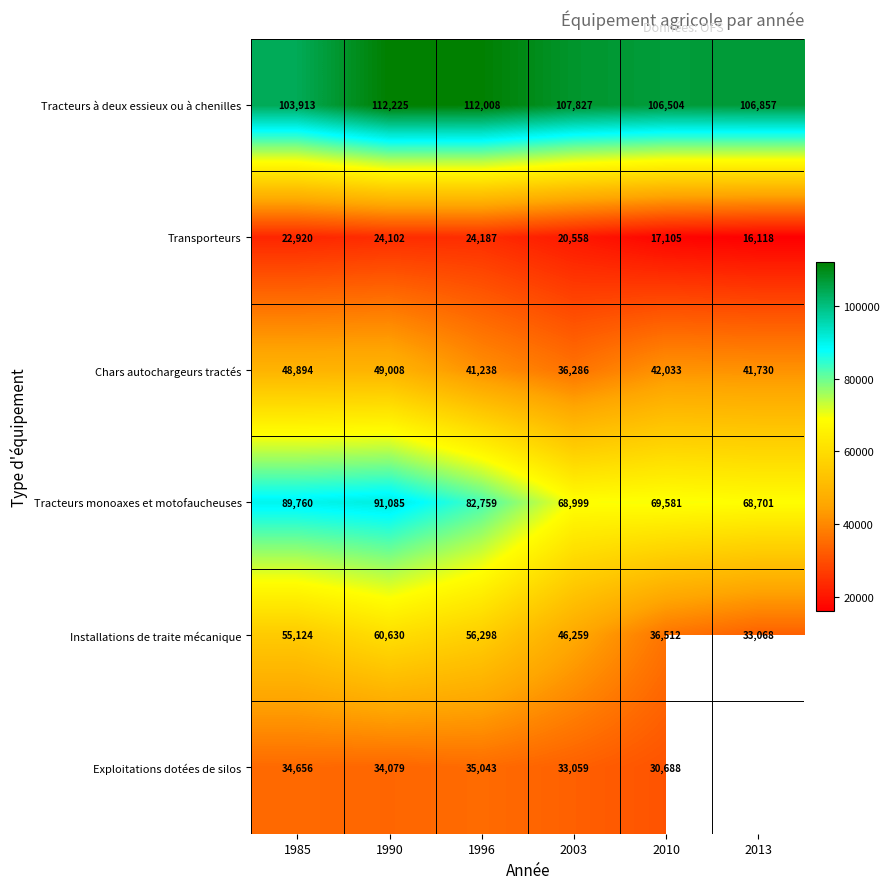

Is it true that Chars autochargeurs tractés equals 83035.2 at 1990?

False